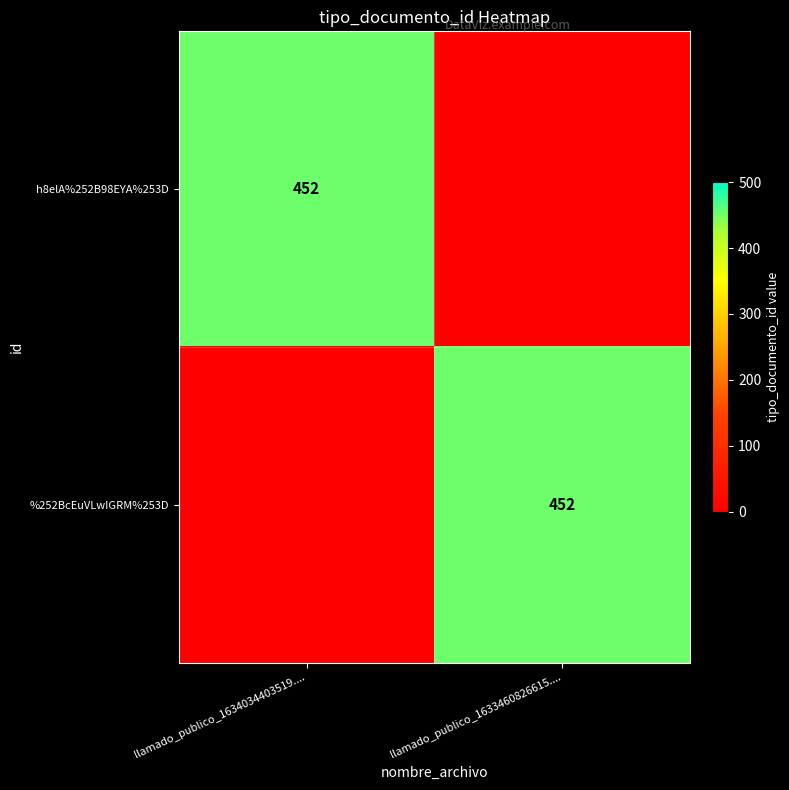

The value of h8elA%252B98EYA%253D at llamado_publico_1634034403519.... is 309. True or false?

False